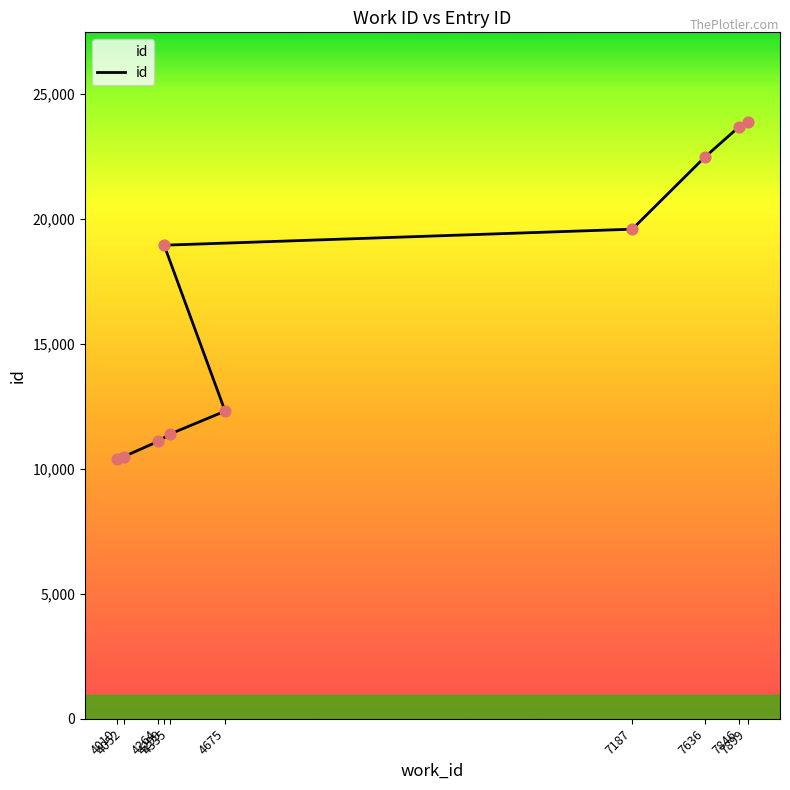

What is the ratio of the value at 7187 to the value at 4264?

1.8